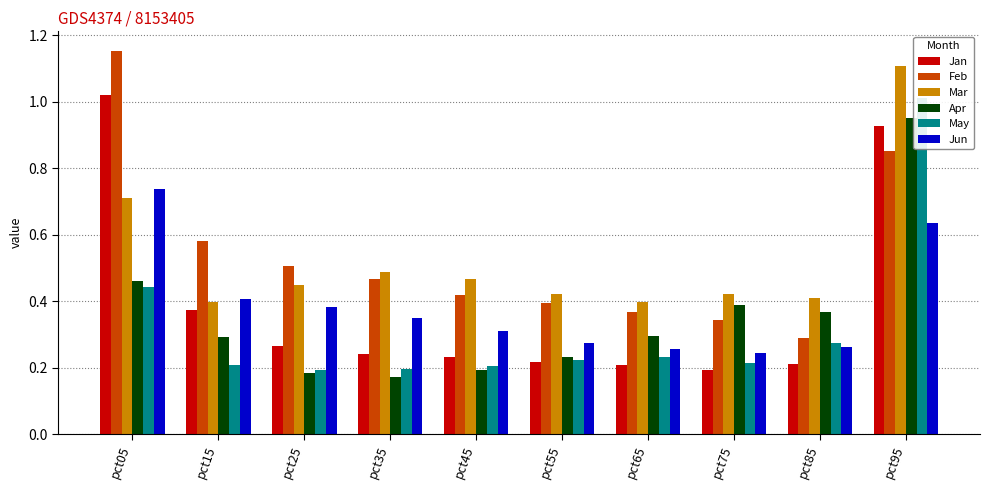

At how many categories does at least one series exceed 0?

10